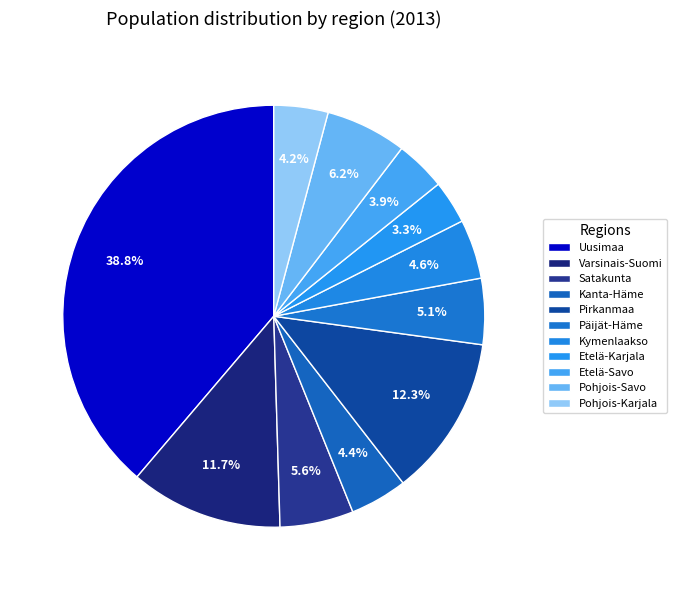

Which slice is the largest?

Uusimaa